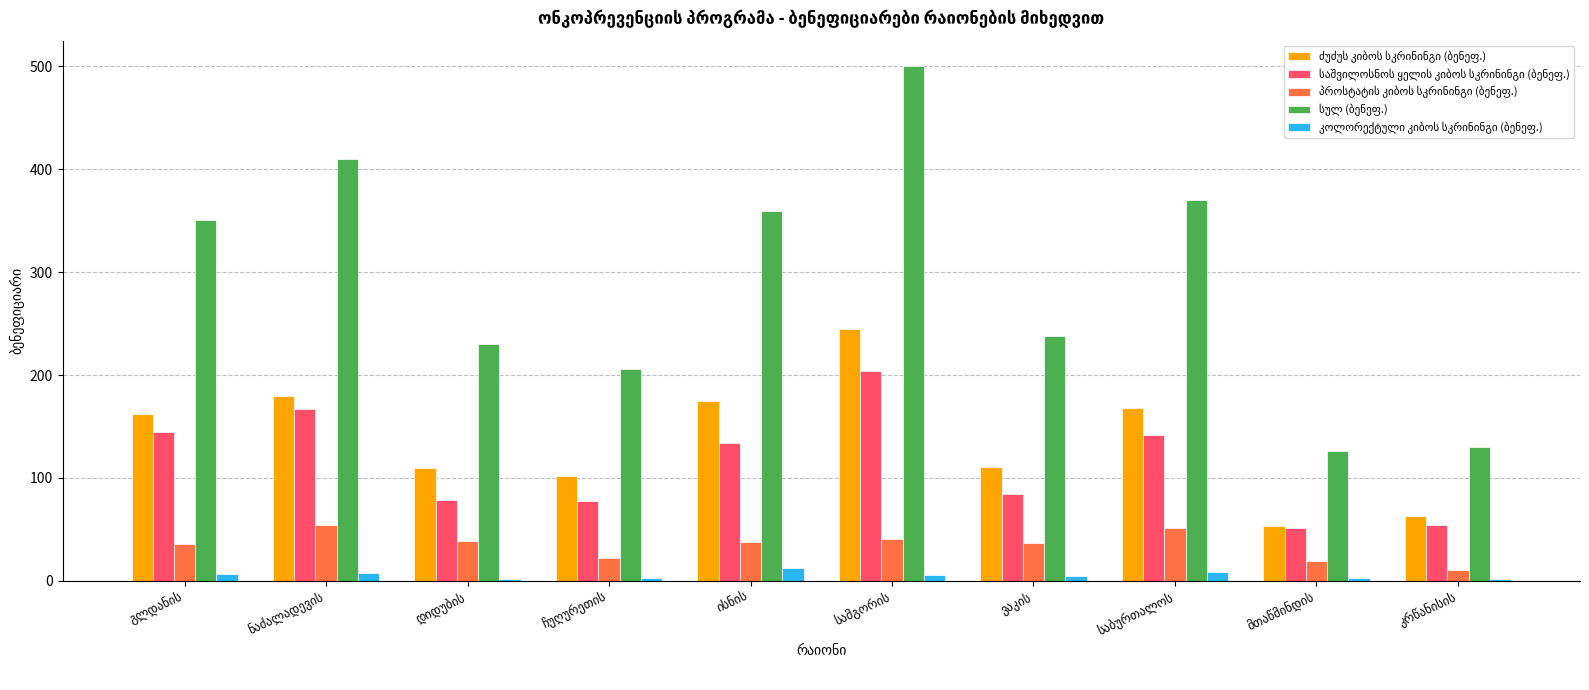

How many series are shown in this chart?

5